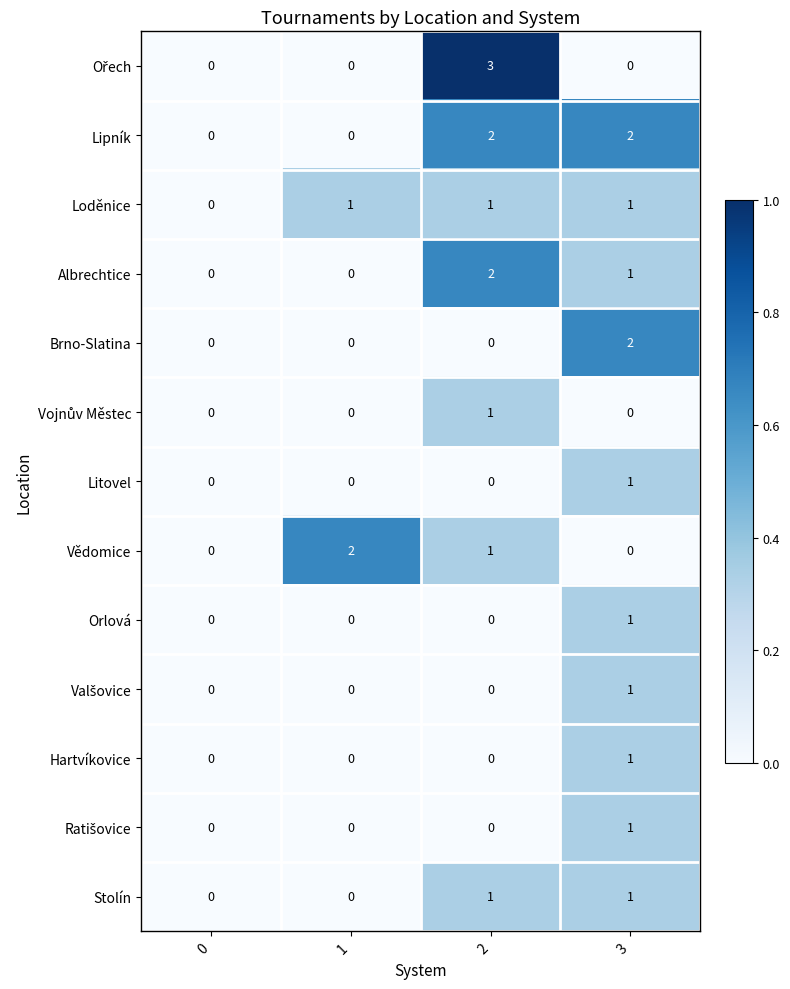

What is the greatest value displayed?

3